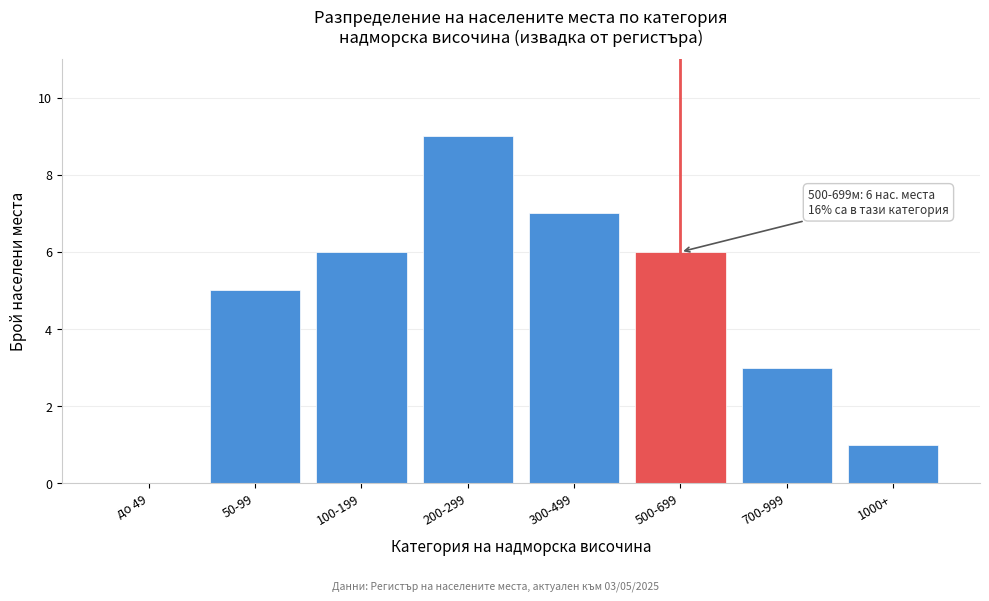

Reading right to left, what are all the values shown in this chart?

1000+=1	700-999=3	500-699=6	300-499=7	200-299=9	100-199=6	50-99=5	до 49=0